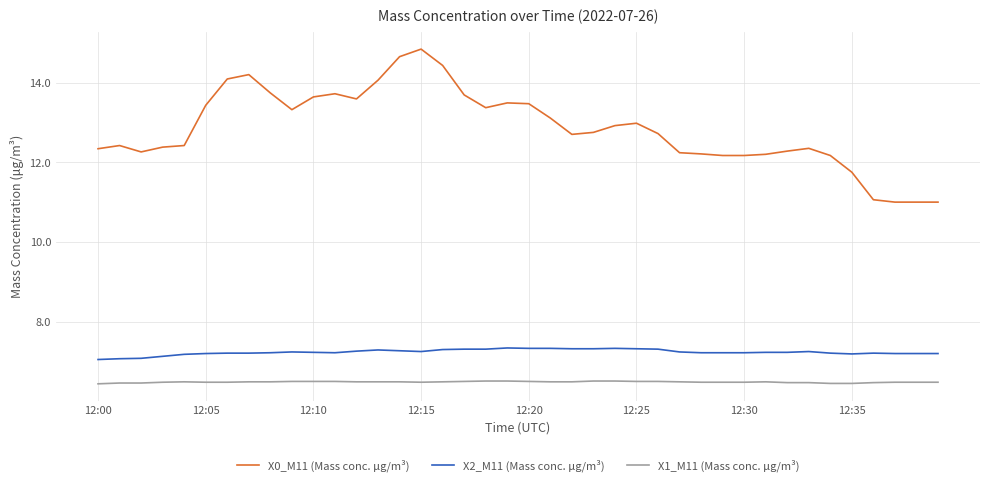

True or false: X1_M11 (Mass conc. μg/m³) and X0_M11 (Mass conc. μg/m³) cross at least once.

False